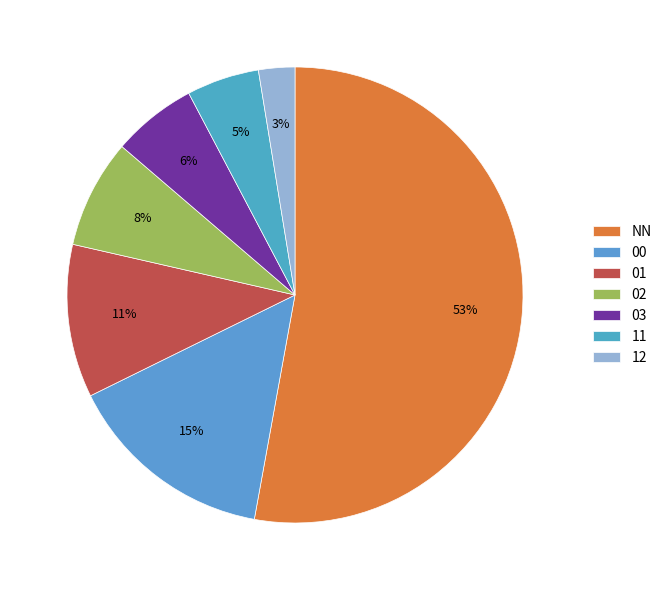

Which slice is the largest?

NN